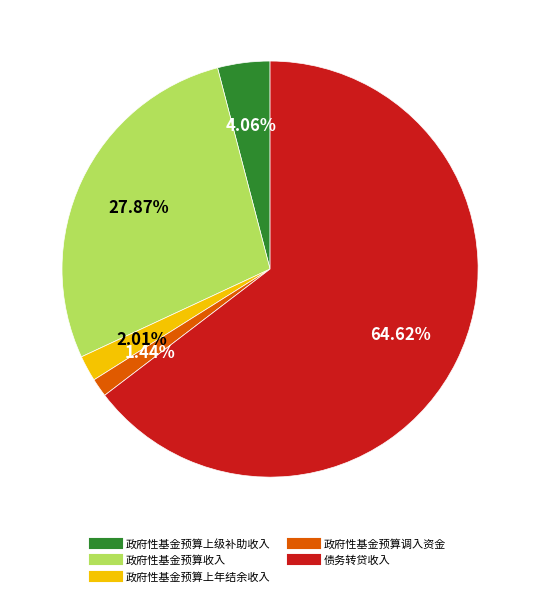

To the nearest percent, what is the combined percentage of 债务转贷收入 and 政府性基金预算上年结余收入?

67%